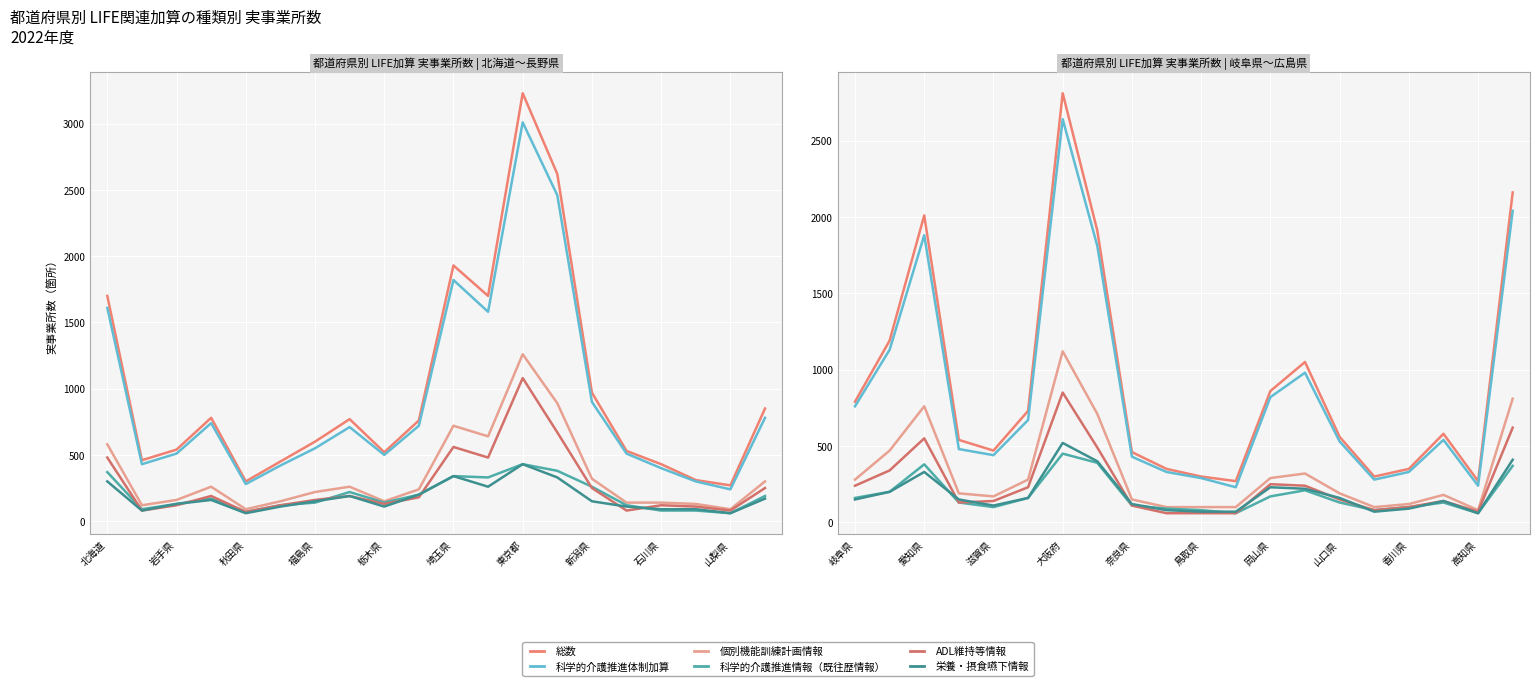

True or false: 個別機能訓練計画情報 and ADL維持等情報 intersect in this chart.

False